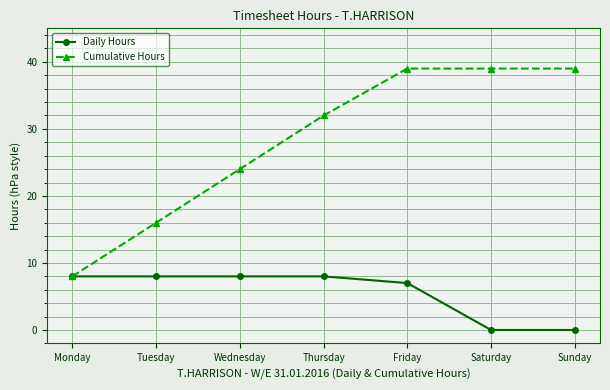

True or false: Cumulative Hours has more than 2 interior local peaks.

False